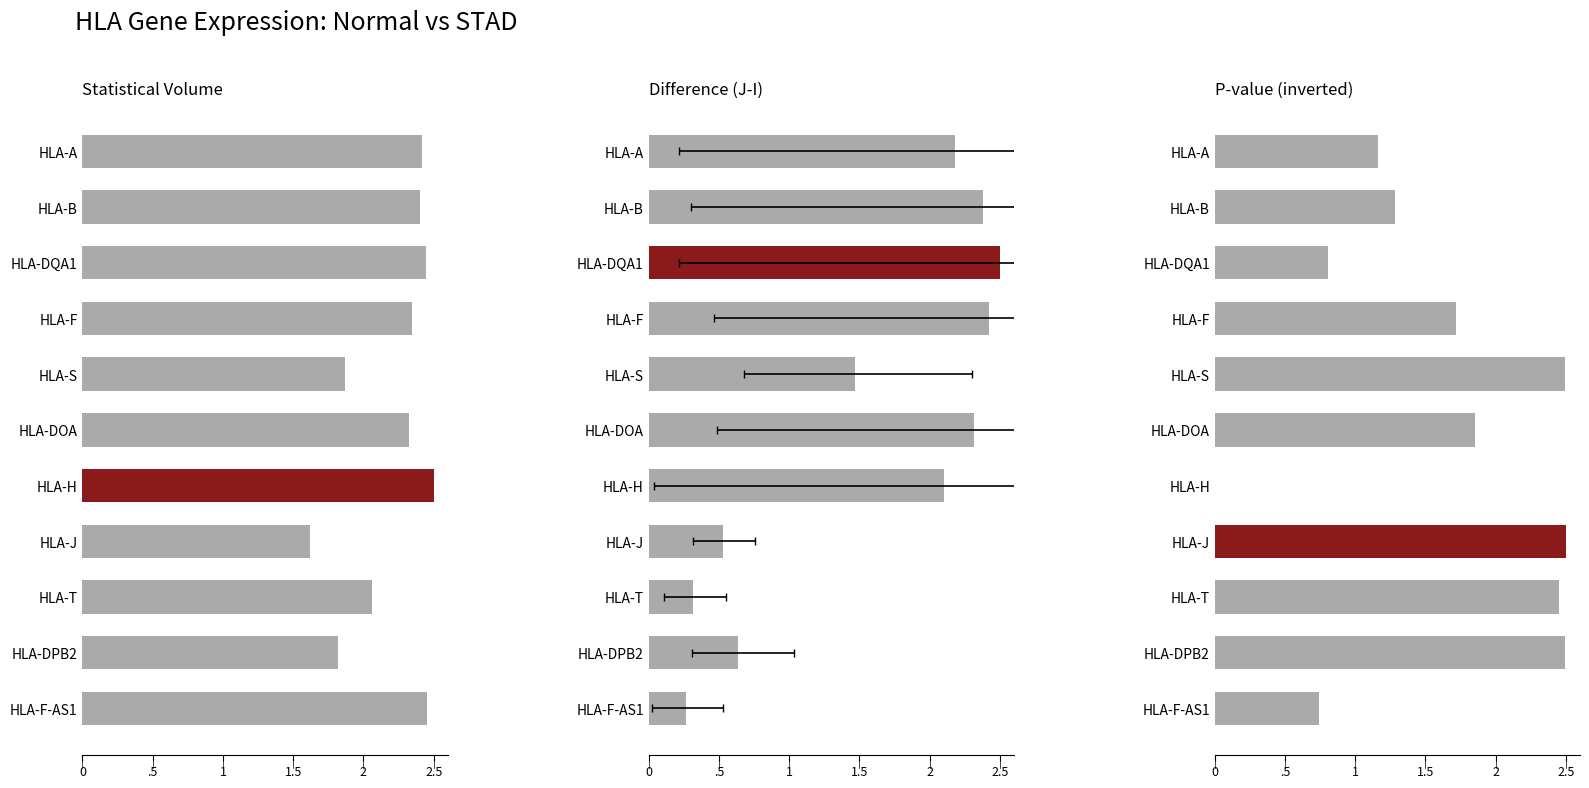

What is the total value across all series at HLA-S?

5.8